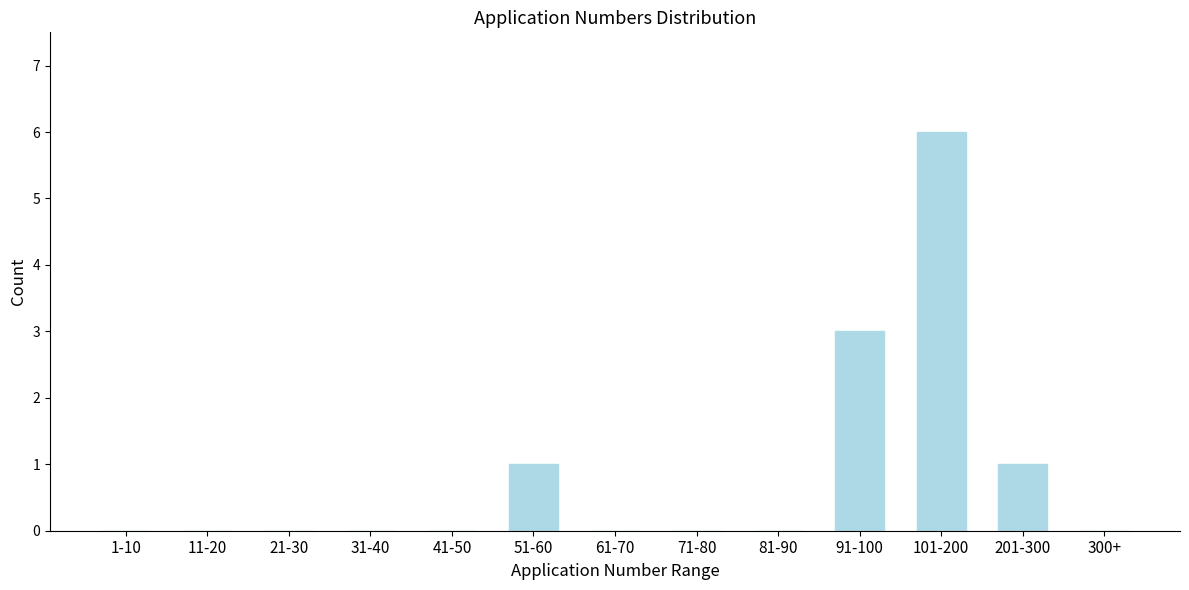

Reading left to right, transcribe all the data shown in this chart.

1-10=0	11-20=0	21-30=0	31-40=0	41-50=0	51-60=1	61-70=0	71-80=0	81-90=0	91-100=3	101-200=6	201-300=1	300+=0